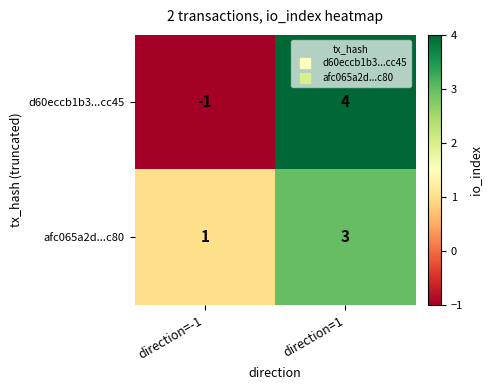

What is the smallest value displayed?

-1